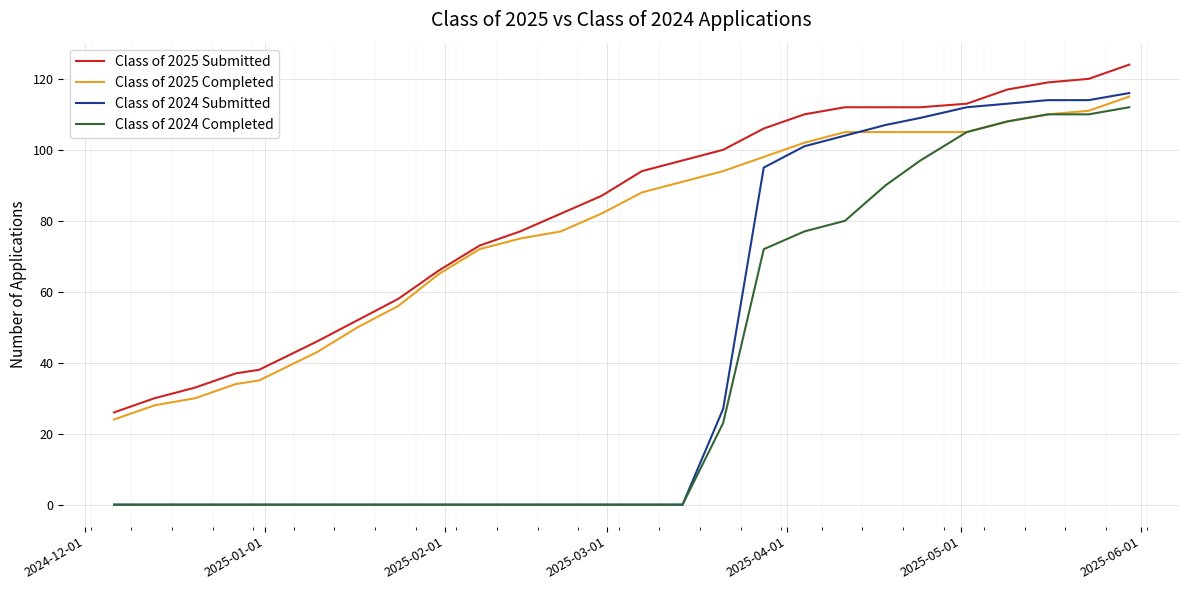

Which series has the widest spread of values?

Class of 2024 Submitted